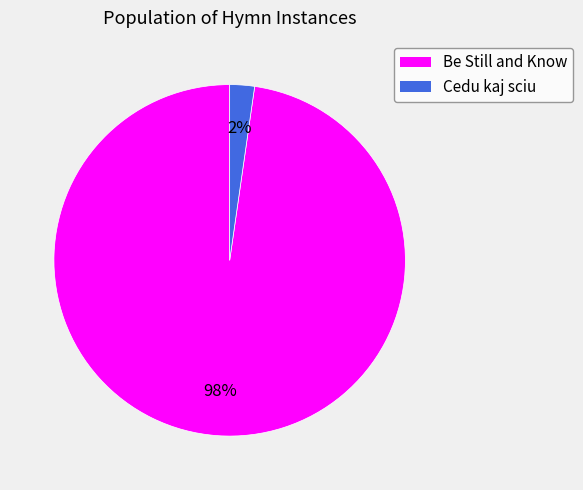

What is the majority slice?

Be Still and Know